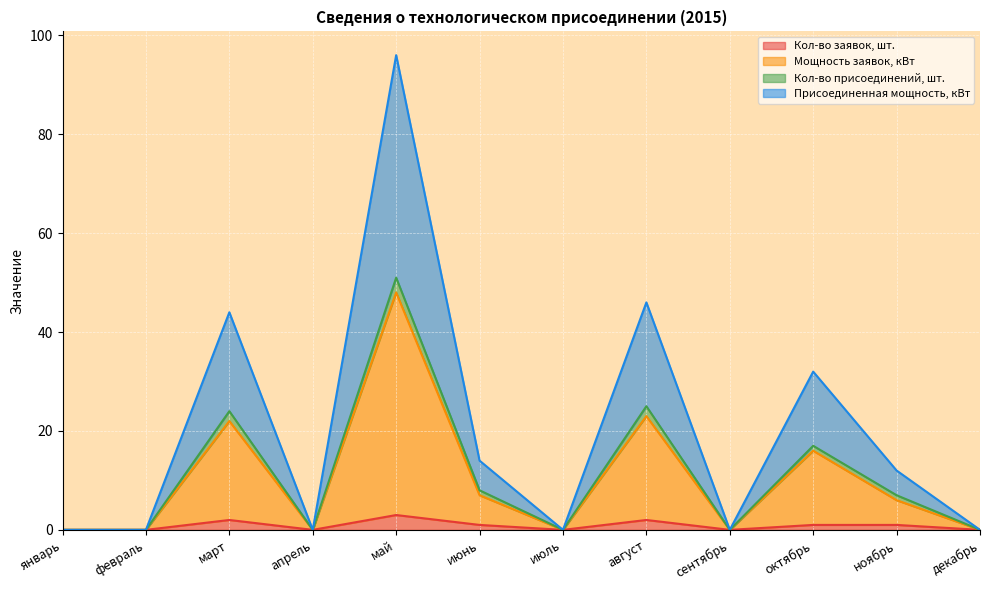

At which category is the sum across all series the highest?

май